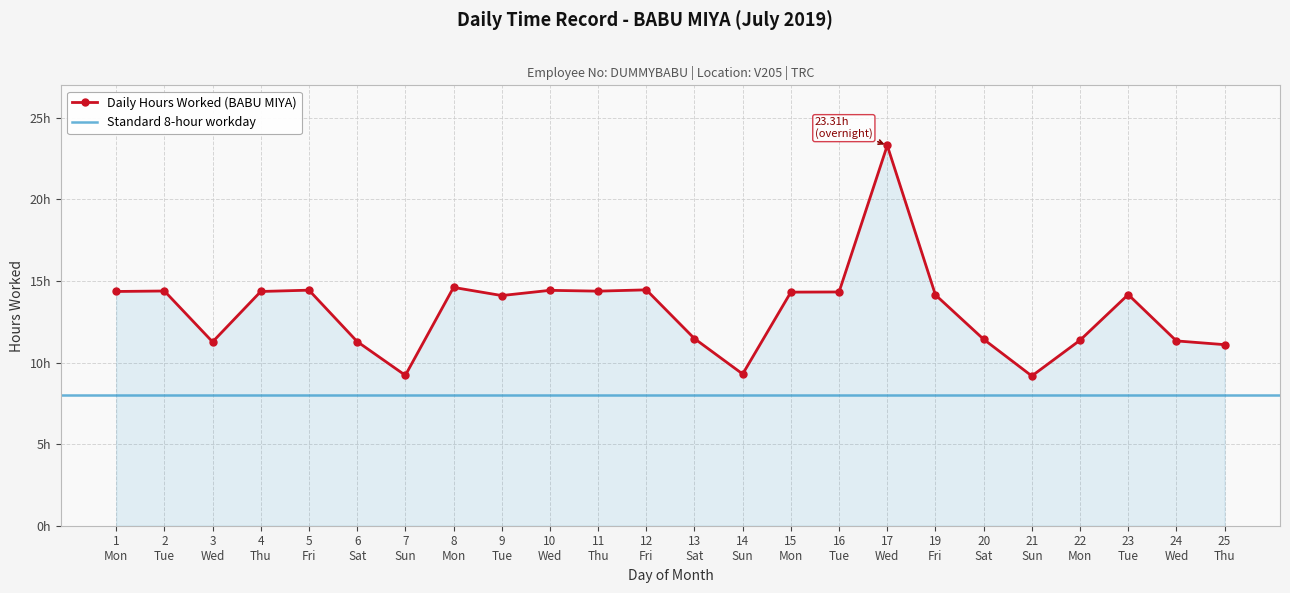

Rank the categories by value from lowest to highest.

21 Sun, 7 Sun, 14 Sun, 25 Thu, 3 Wed, 6 Sat, 24 Wed, 22 Mon, 20 Sat, 13 Sat, 9 Tue, 19 Fri, 23 Tue, 15 Mon, 16 Tue, 1 Mon, 4 Thu, 11 Thu, 2 Tue, 10 Wed, 5 Fri, 12 Fri, 8 Mon, 17 Wed